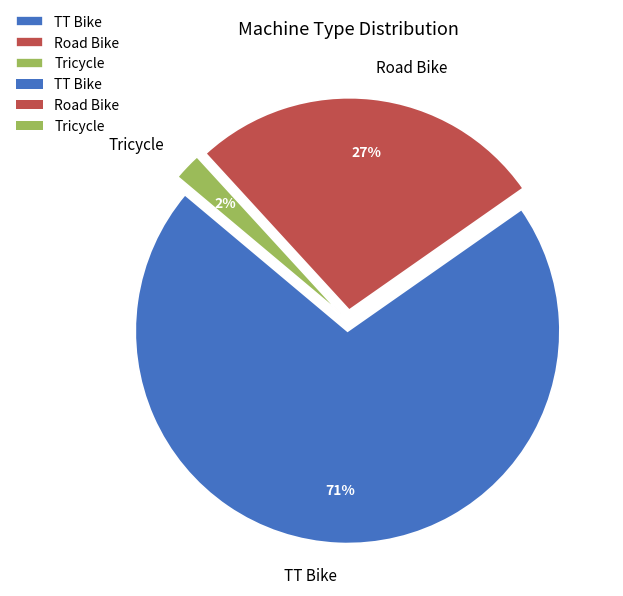

Is the sum of Road Bike and TT Bike greater than half?

Yes